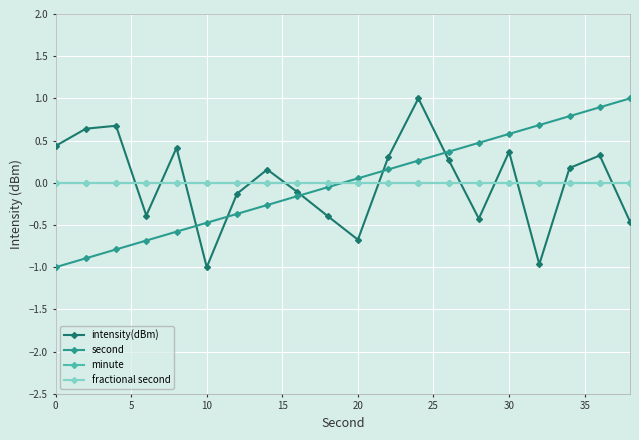

How many interior local valleys does the intensity(dBm) series have?

5